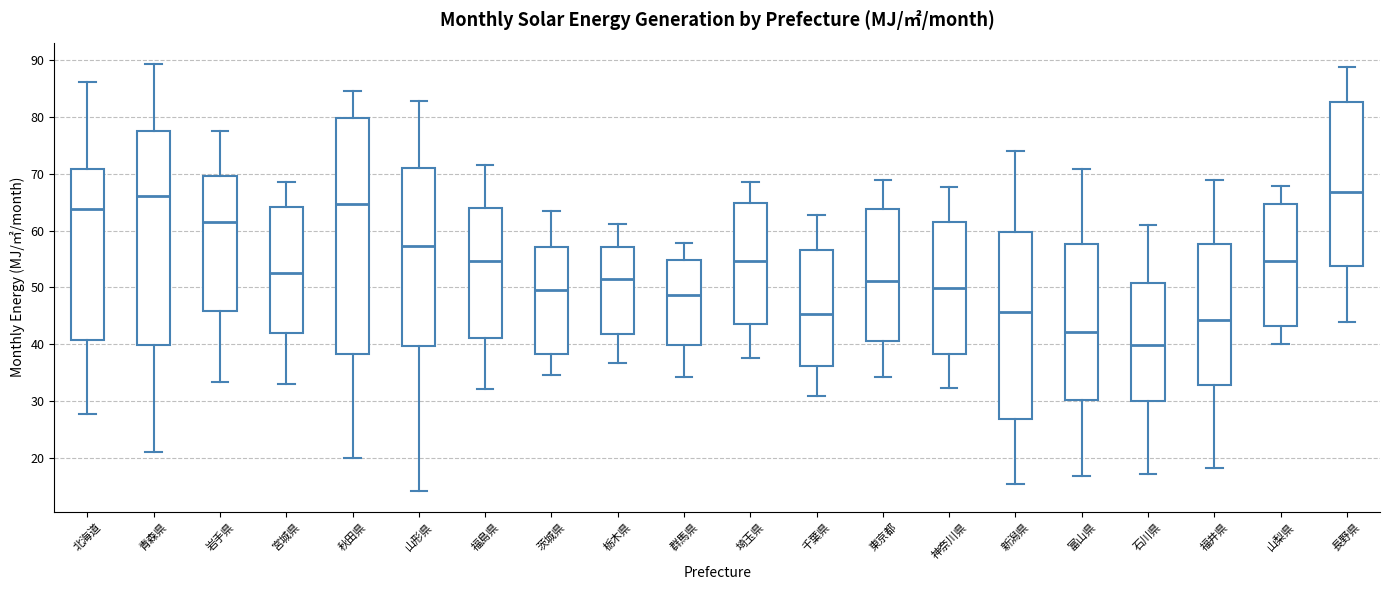

Reading left to right, transcribe this box plot: for each box, give where its median line is, the range the box spans, and where its two whiskers end, as read against the y-axis. The values are not printed on the chart, so give them approximately, as read against the axis.

北海道: median 64, box 41 to 71, whiskers 28 to 86
青森県: median 66, box 40 to 78, whiskers 21 to 89
岩手県: median 61, box 46 to 70, whiskers 33 to 78
宮城県: median 52, box 42 to 64, whiskers 33 to 69
秋田県: median 65, box 38 to 80, whiskers 20 to 85
山形県: median 57, box 40 to 71, whiskers 14 to 83
福島県: median 55, box 41 to 64, whiskers 32 to 72
茨城県: median 50, box 38 to 57, whiskers 35 to 63
栃木県: median 52, box 42 to 57, whiskers 37 to 61
群馬県: median 49, box 40 to 55, whiskers 34 to 58
埼玉県: median 55, box 44 to 65, whiskers 38 to 69
千葉県: median 45, box 36 to 56, whiskers 31 to 63
東京都: median 51, box 41 to 64, whiskers 34 to 69
神奈川県: median 50, box 38 to 62, whiskers 32 to 68
新潟県: median 46, box 27 to 60, whiskers 15 to 74
富山県: median 42, box 30 to 58, whiskers 17 to 71
石川県: median 40, box 30 to 51, whiskers 17 to 61
福井県: median 44, box 33 to 58, whiskers 18 to 69
山梨県: median 55, box 43 to 65, whiskers 40 to 68
長野県: median 67, box 54 to 83, whiskers 44 to 89